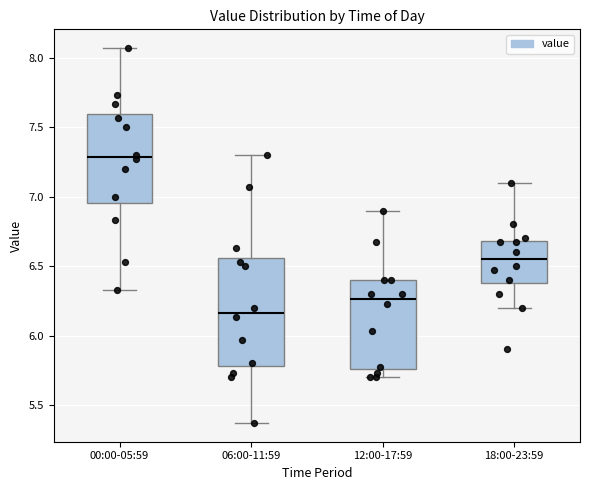

Which box's median line is the lowest?

06:00-11:59